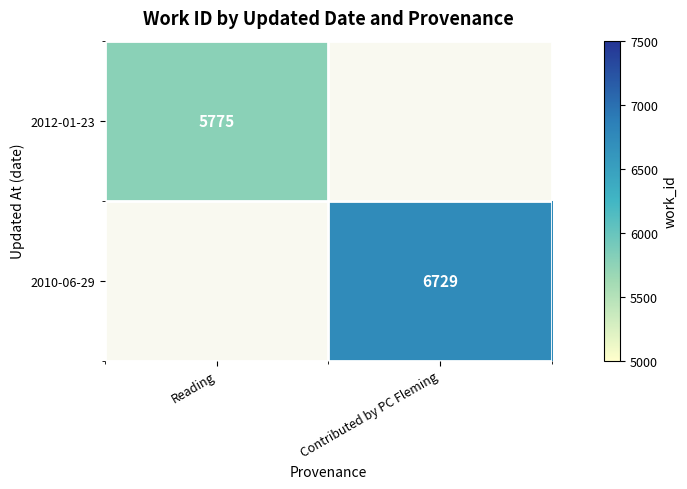

What is the greatest value displayed?

6729.0